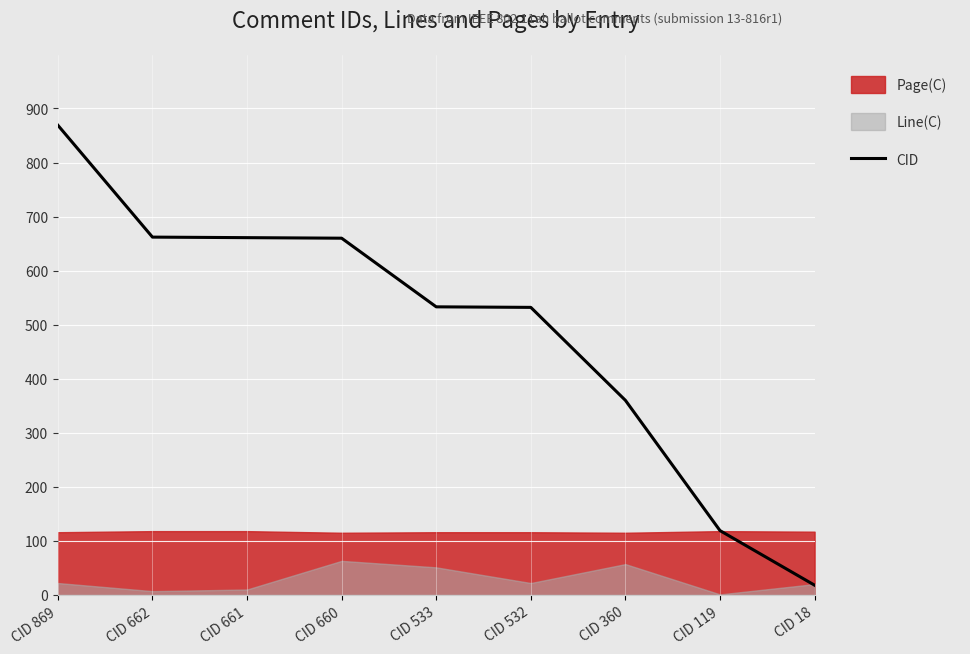

Reading right to left, extract all data points from this chart.

CID 18=18	CID 119=119	CID 360=360	CID 532=532	CID 533=533	CID 660=660	CID 661=661	CID 662=662	CID 869=869